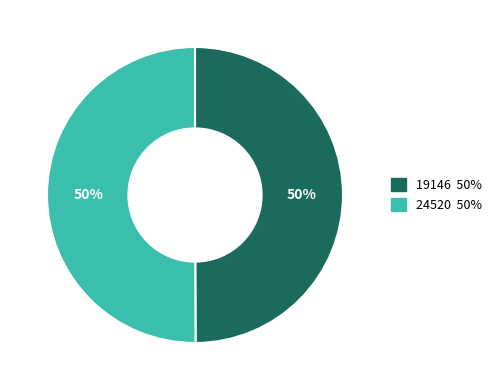

To the nearest percent, what is the average slice percentage?

50%